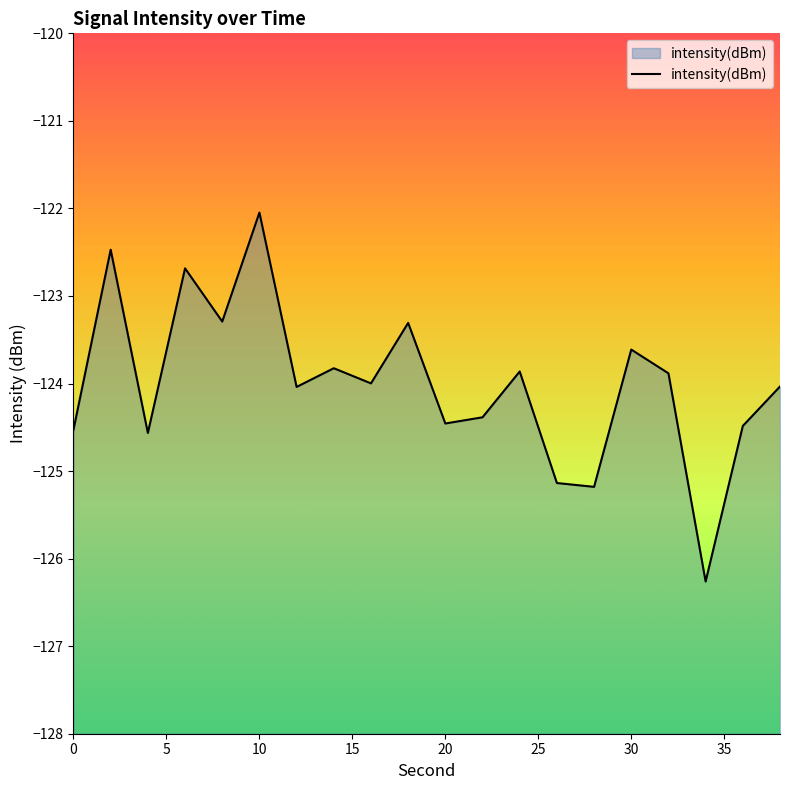

What is the smallest value displayed?

-126.3